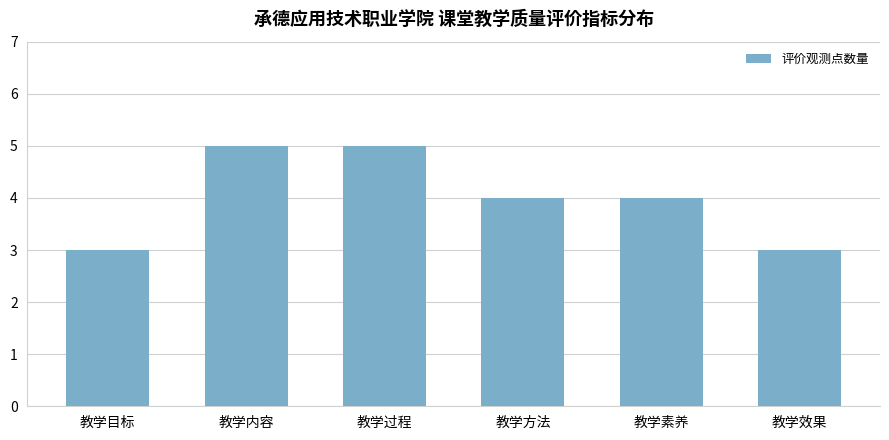

Which has a higher value, 教学效果 or 教学方法?

教学方法